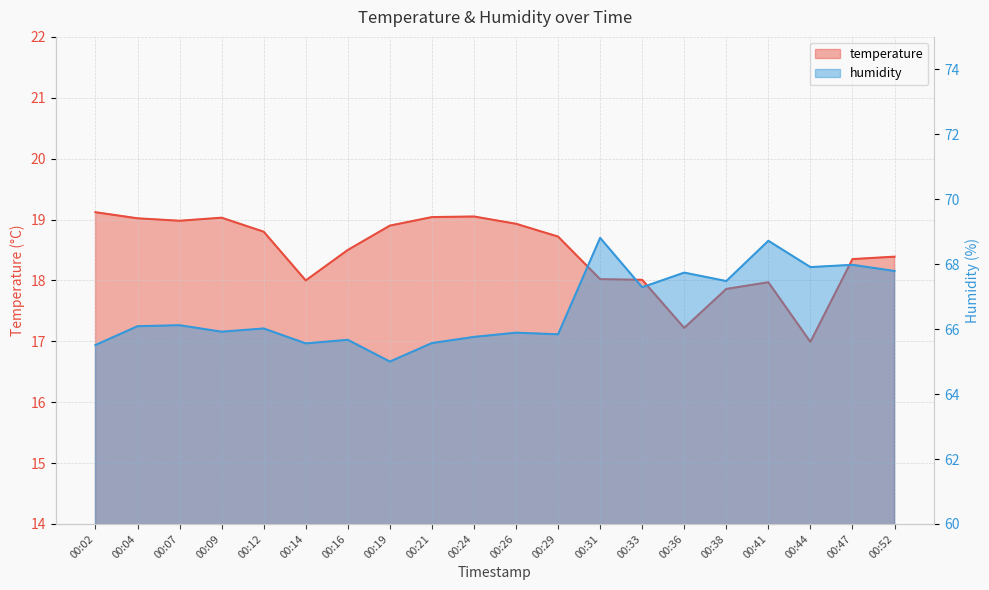

Which series has the largest range (max minus min)?

humidity